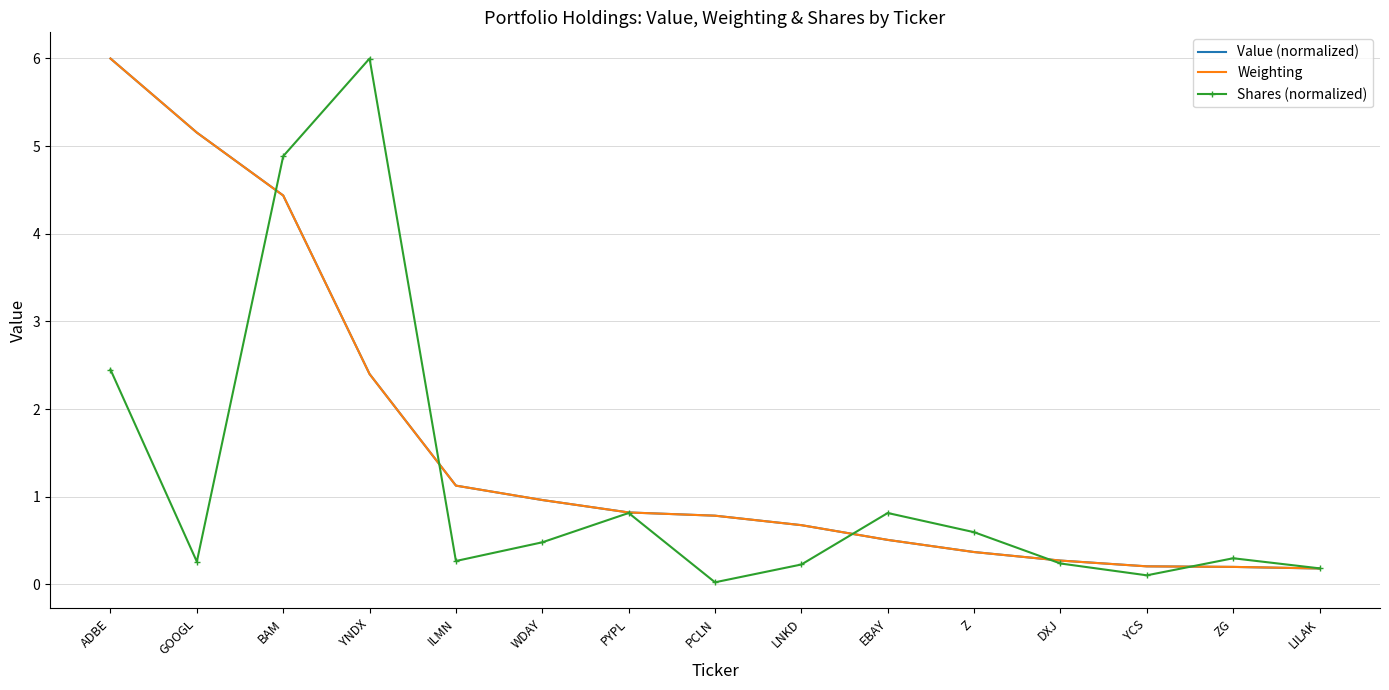

Is it true that Value (normalized) equals 0.6 at Z?

False